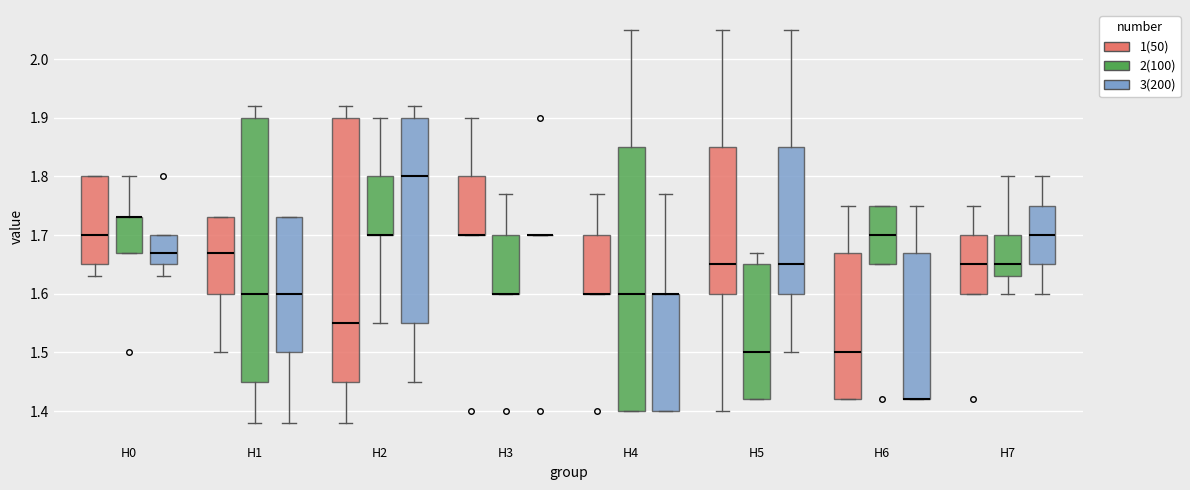

Reading left to right, read every box against the y-axis: the position of its median line, the range the box covers, and the ends of its whiskers. The values are not printed on the chart, so give them approximately, as read against the axis.

H0 (1(50)): median 1.70, box 1.65 to 1.80, whiskers 1.63 to 1.80
H0 (2(100)): median 1.73 (drawn on the box's upper edge), box 1.67 to 1.73, whiskers 1.67 to 1.80
H0 (3(200)): median 1.67, box 1.65 to 1.70, whiskers 1.63 to 1.70
H1 (1(50)): median 1.67, box 1.60 to 1.73, whiskers 1.50 to 1.73
H1 (2(100)): median 1.60, box 1.45 to 1.90, whiskers 1.38 to 1.92
H1 (3(200)): median 1.60, box 1.50 to 1.73, whiskers 1.38 to 1.73
H2 (1(50)): median 1.55, box 1.45 to 1.90, whiskers 1.38 to 1.92
H2 (2(100)): median 1.70 (drawn on the box's lower edge), box 1.70 to 1.80, whiskers 1.55 to 1.90
H2 (3(200)): median 1.80, box 1.55 to 1.90, whiskers 1.45 to 1.92
H3 (1(50)): median 1.70 (drawn on the box's lower edge), box 1.70 to 1.80, whiskers 1.70 to 1.90
H3 (2(100)): median 1.60 (drawn on the box's lower edge), box 1.60 to 1.70, whiskers 1.60 to 1.77
H3 (3(200)): box collapsed to a line at 1.70, whiskers 1.70 to 1.70
H4 (1(50)): median 1.60 (drawn on the box's lower edge), box 1.60 to 1.70, whiskers 1.60 to 1.77
H4 (2(100)): median 1.60, box 1.40 to 1.85, whiskers 1.40 to 2.05
H4 (3(200)): median 1.60 (drawn on the box's upper edge), box 1.40 to 1.60, whiskers 1.40 to 1.77
H5 (1(50)): median 1.65, box 1.60 to 1.85, whiskers 1.40 to 2.05
H5 (2(100)): median 1.50, box 1.42 to 1.65, whiskers 1.42 to 1.67
H5 (3(200)): median 1.65, box 1.60 to 1.85, whiskers 1.50 to 2.05
H6 (1(50)): median 1.50, box 1.42 to 1.67, whiskers 1.42 to 1.75
H6 (2(100)): median 1.70, box 1.65 to 1.75, whiskers 1.65 to 1.75
H6 (3(200)): median 1.42 (drawn on the box's lower edge), box 1.42 to 1.67, whiskers 1.42 to 1.75
H7 (1(50)): median 1.65, box 1.60 to 1.70, whiskers 1.60 to 1.75
H7 (2(100)): median 1.65, box 1.63 to 1.70, whiskers 1.60 to 1.80
H7 (3(200)): median 1.70, box 1.65 to 1.75, whiskers 1.60 to 1.80